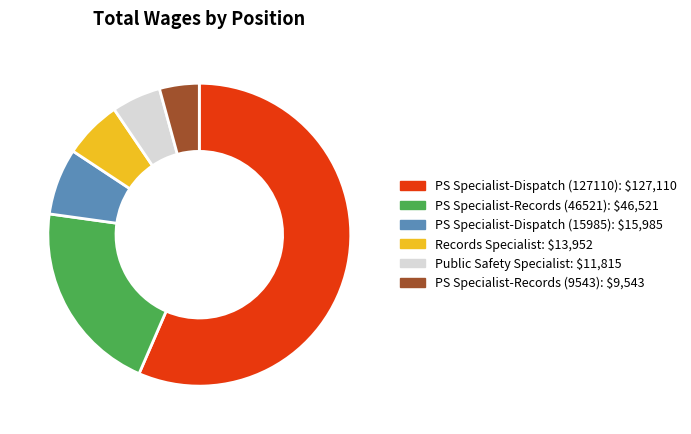

Does any single category account for the majority?

Yes